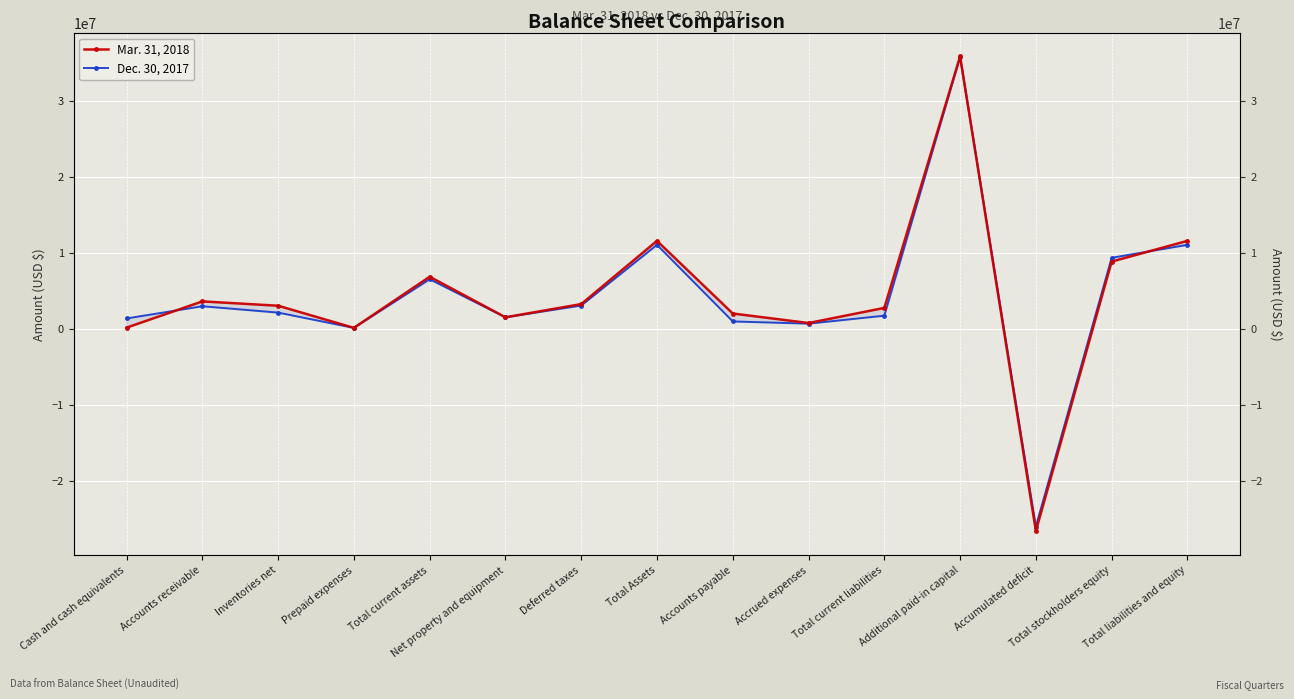

What is the average value of the Dec. 30, 2017 series?

4125993